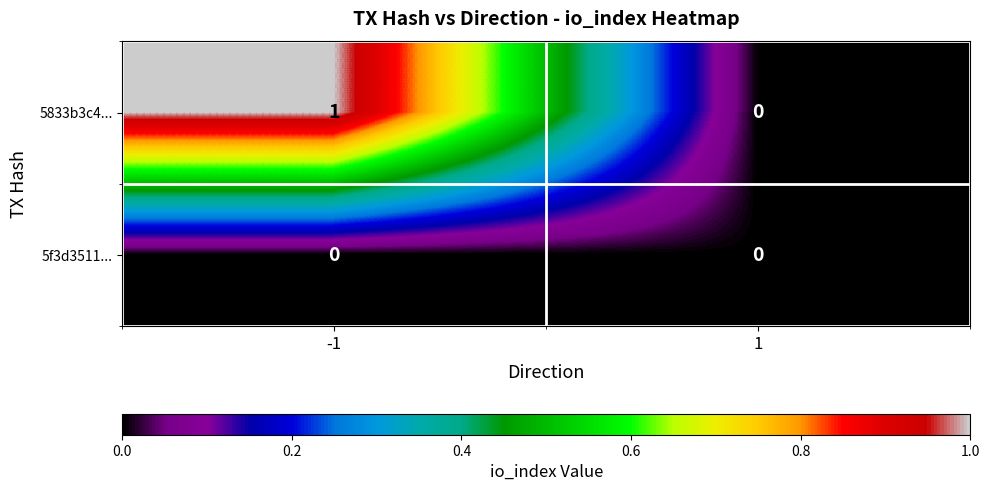

True or false: 5f3d3511... has a value of 0 at 1.

True